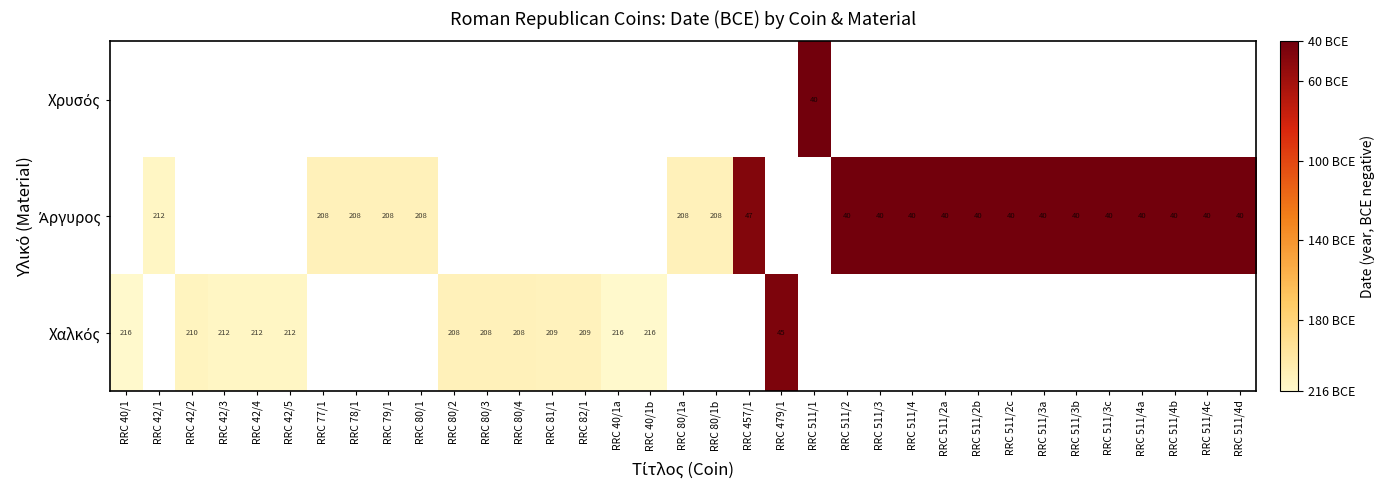

What is the lowest value of the Χαλκός series?

-216.0